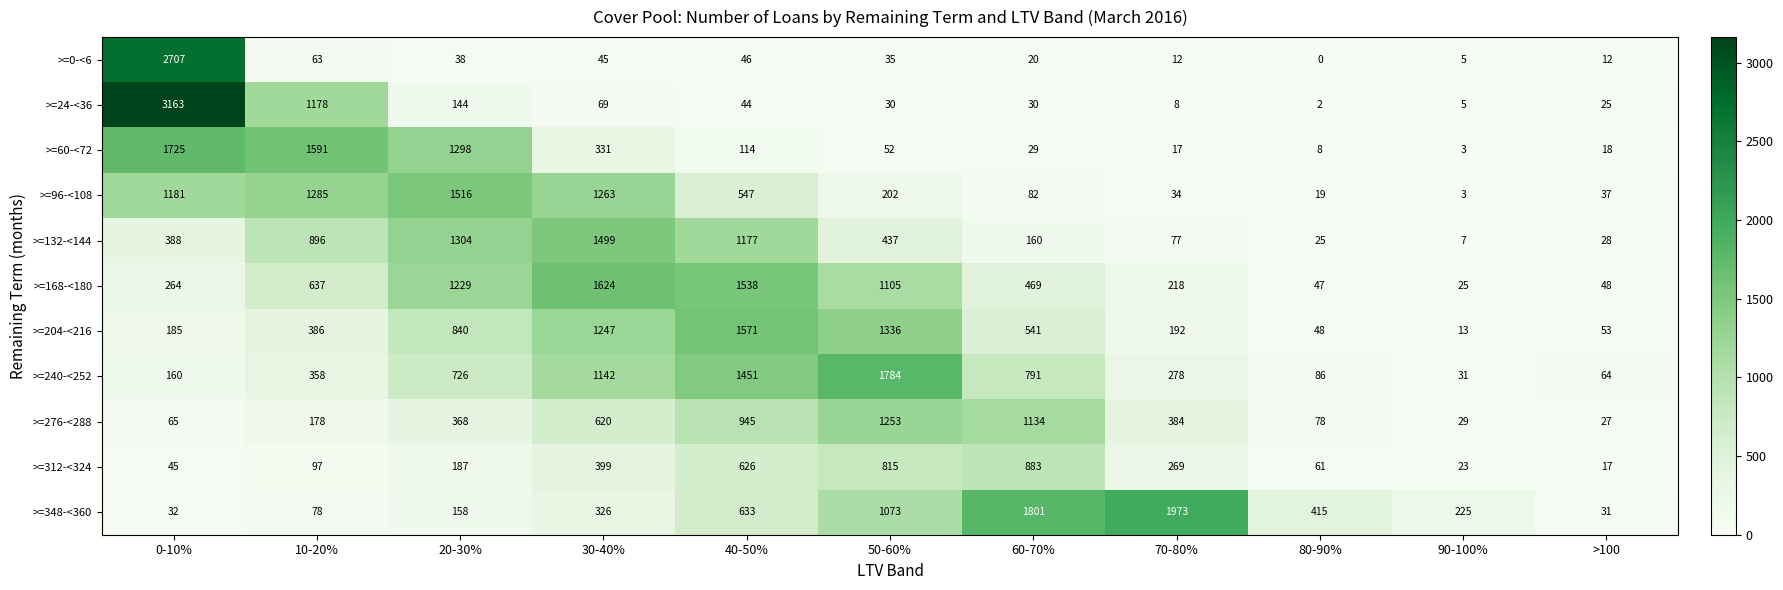

The value of >=276-<288 at 20-30% is 368. True or false?

True